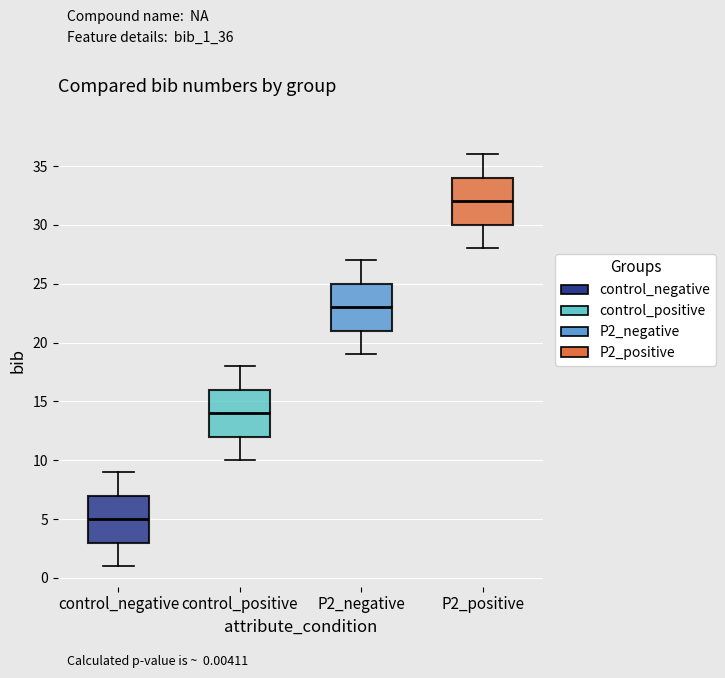

Reading left to right, transcribe this box plot: for each box, give where its median line is, the range the box spans, and where its two whiskers end, as read against the y-axis. The values are not printed on the chart, so give them approximately, as read against the axis.

control_negative: median 5, box 3 to 7, whiskers 1 to 9
control_positive: median 14, box 12 to 16, whiskers 10 to 18
P2_negative: median 23, box 21 to 25, whiskers 19 to 27
P2_positive: median 32, box 30 to 34, whiskers 28 to 36